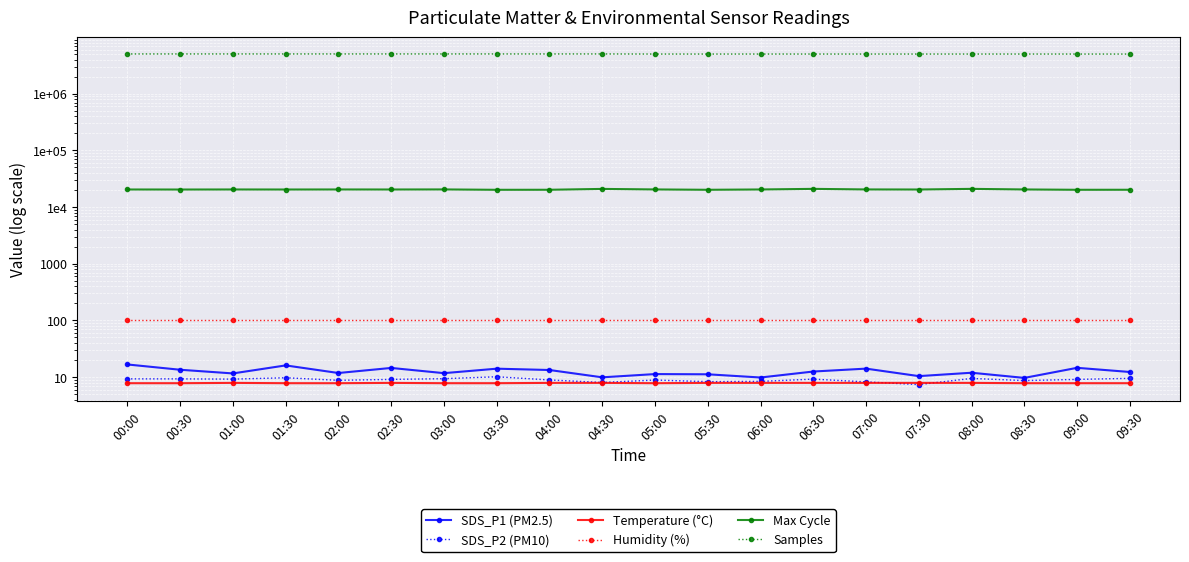

What is the value of the SDS_P1 (PM2.5) point at the 16th from the left?

10.4